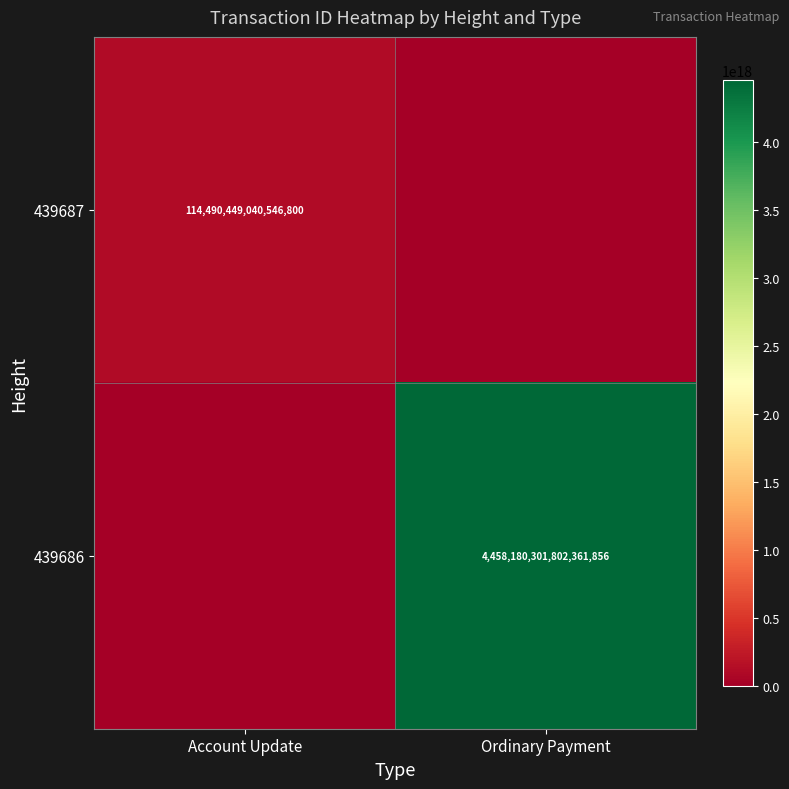

True or false: 439686 has a value of 1804955397658039040 at Ordinary Payment.

False